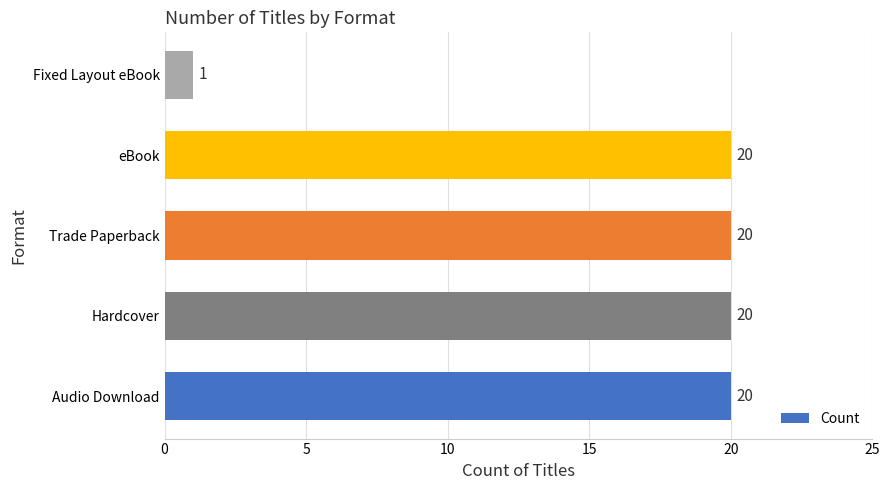

The chart shows a value of 20 at Trade Paperback. True or false?

True